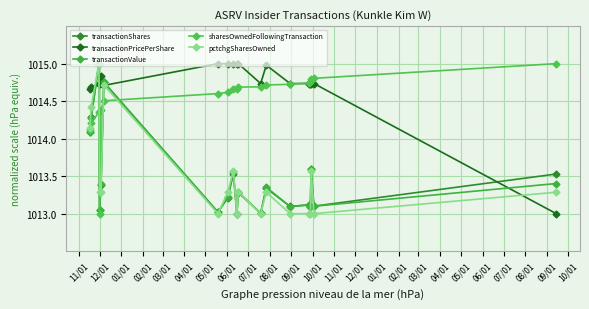

What is the difference between the maximum and minimum values in the pctchgSharesOwned series?

2.0